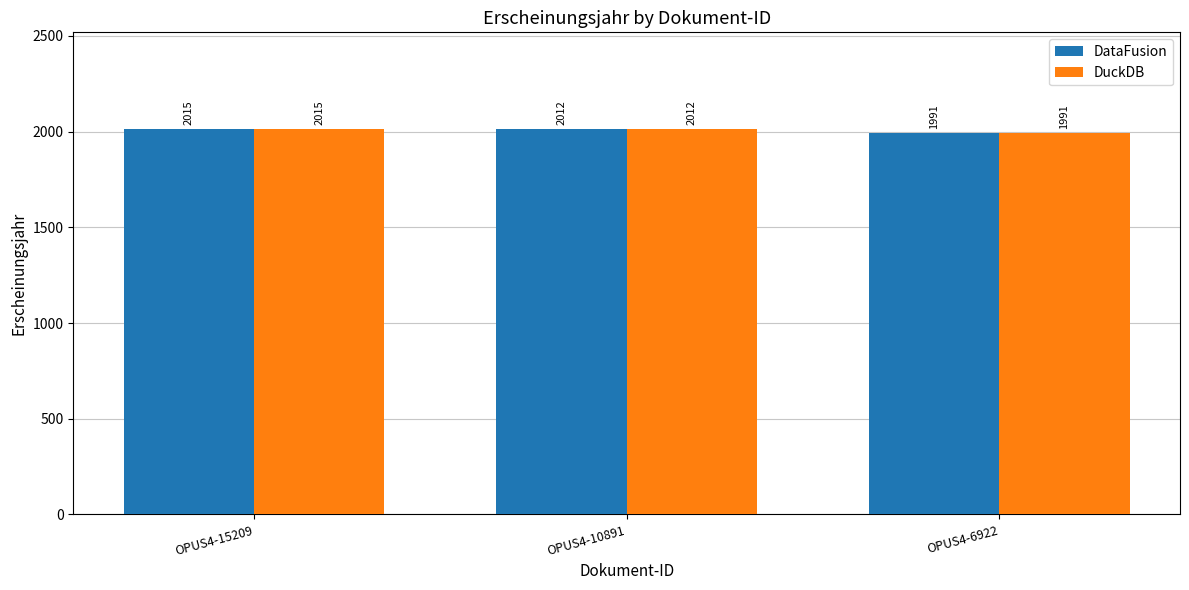

Count the DuckDB values in the range 1991 to 2015.

3